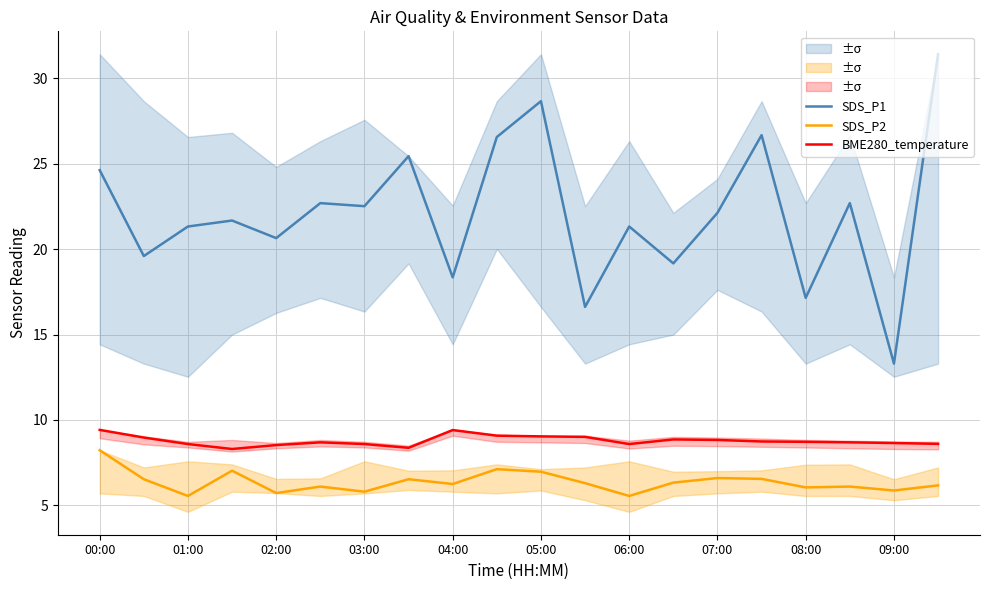

True or false: SDS_P1 has more than 2 interior local peaks.

True